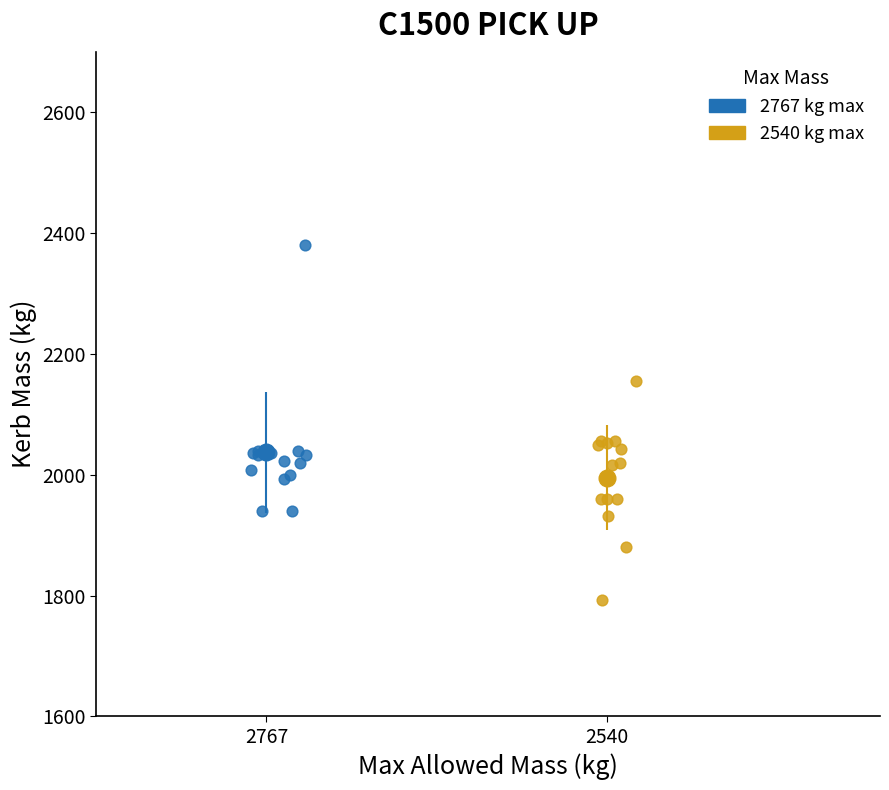

Which series has the widest spread of Y values?

2767 kg max